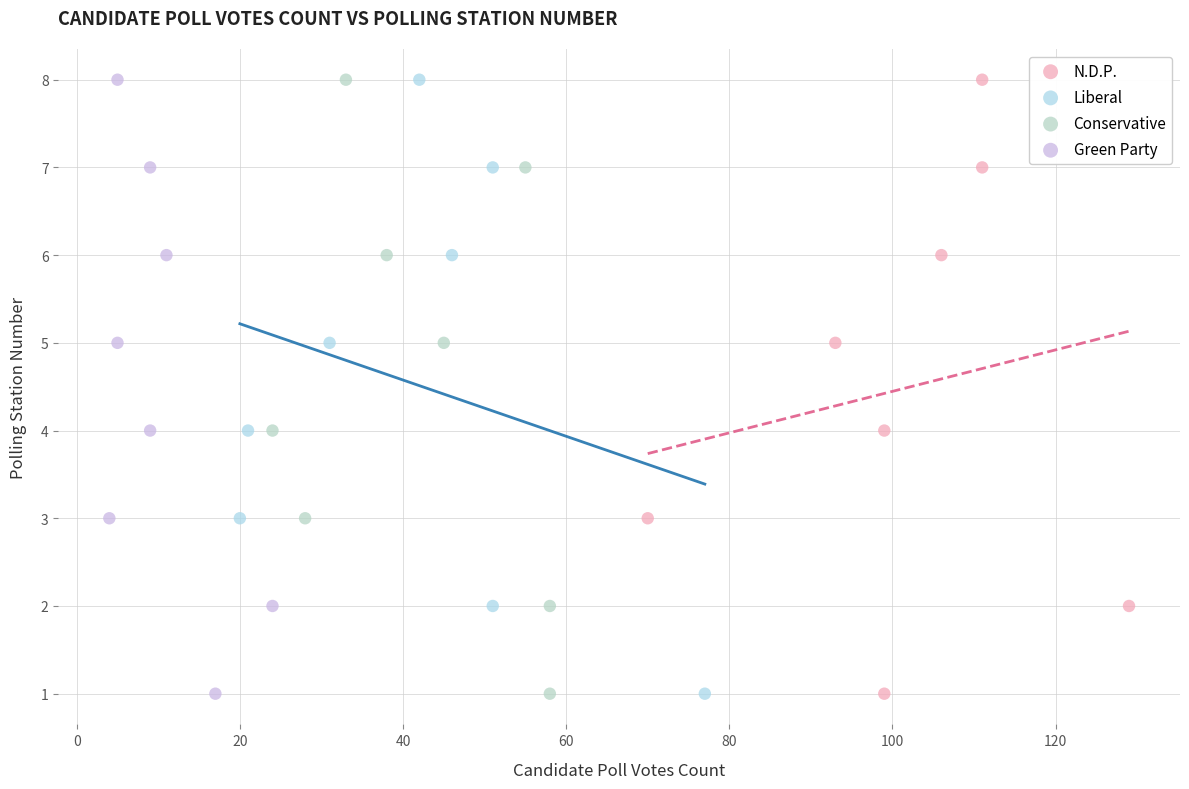

What are all the series names shown in the legend?

N.D.P., Liberal, Conservative, Green Party